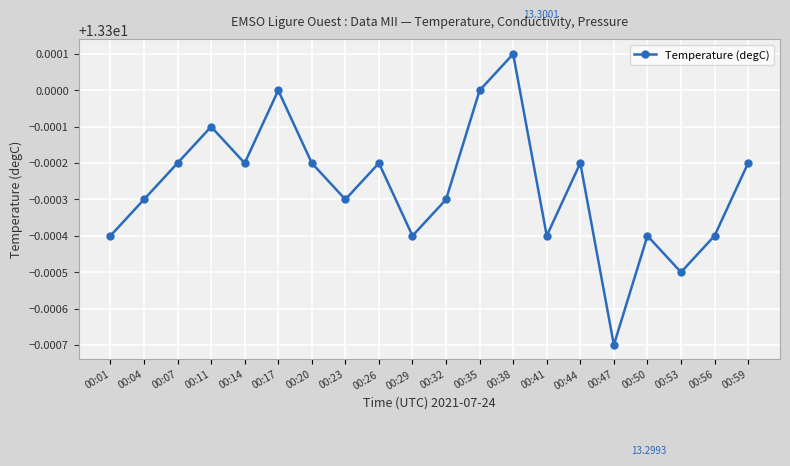

What is the ratio of the value at 00:38 to the value at 00:04?

1.0